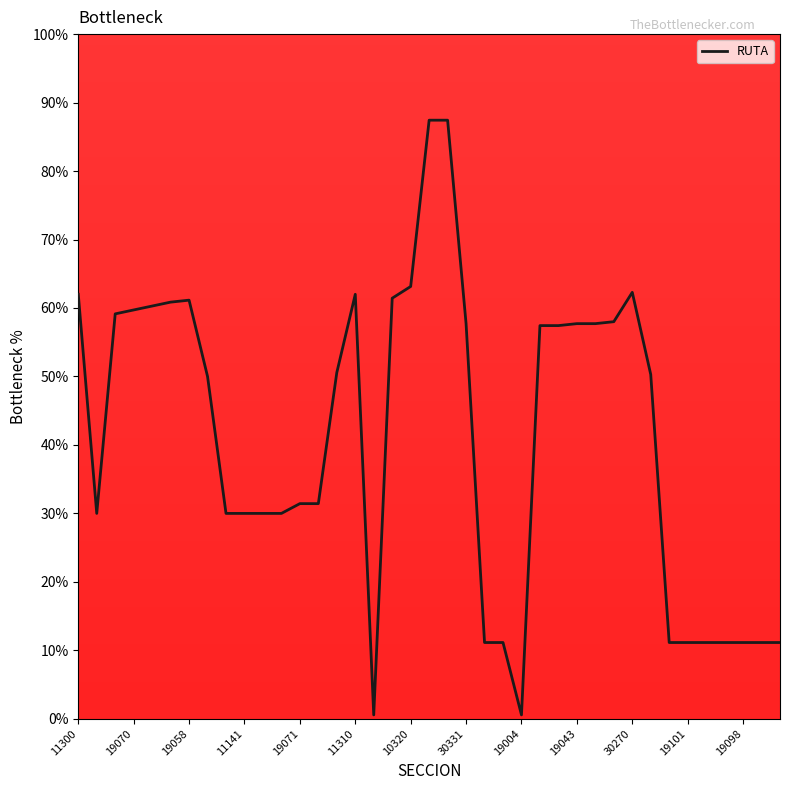

What is the maximum value shown in the chart?

87.4